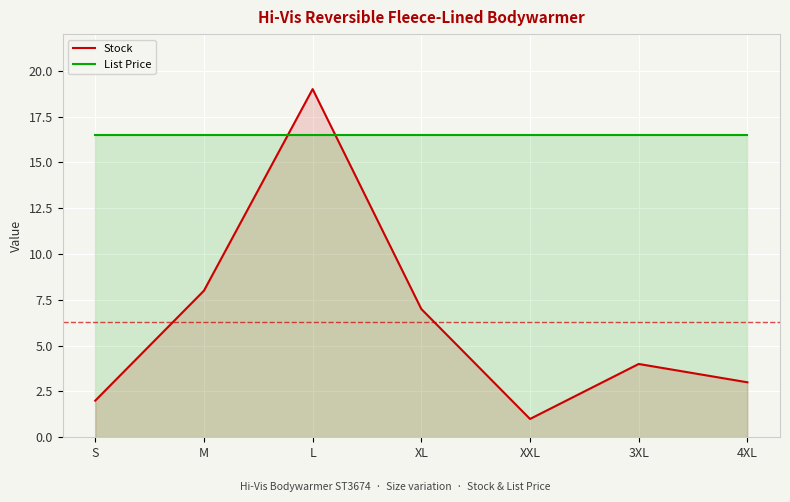

What is the label of the 6th point from the right?

M